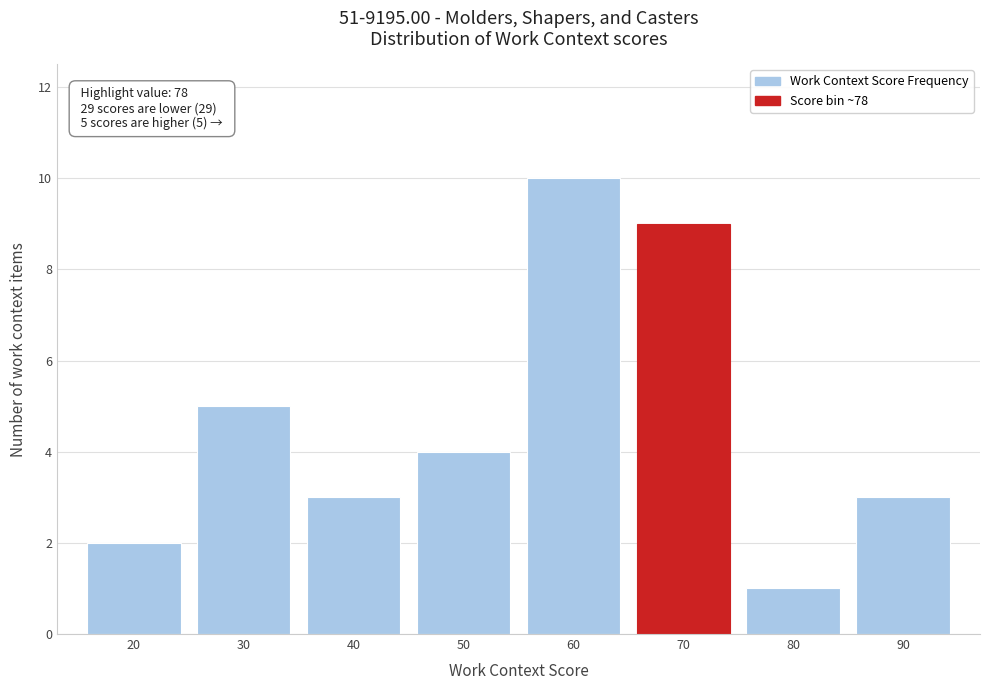

Reading right to left, list all the values displayed in this chart.

3	1	9	10	4	3	5	2